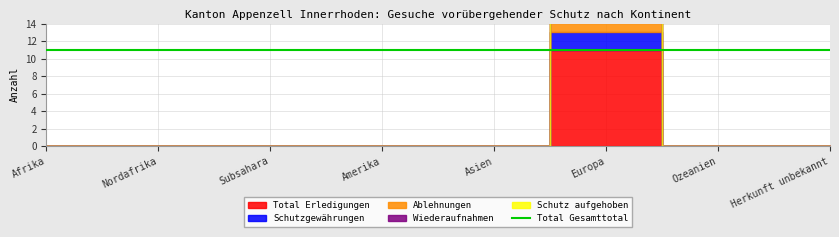

What is the label of the 3rd point from the left?

Subsahara